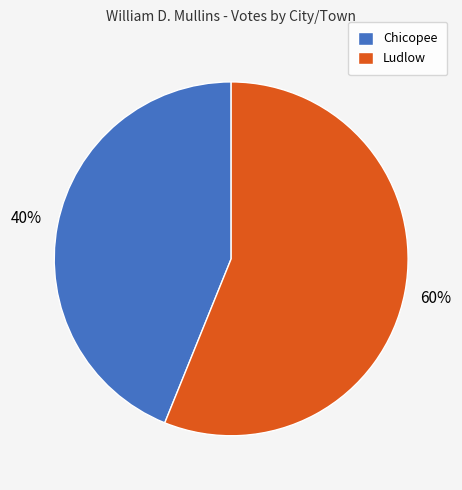

Is there any slice that represents more than half of the pie?

Yes